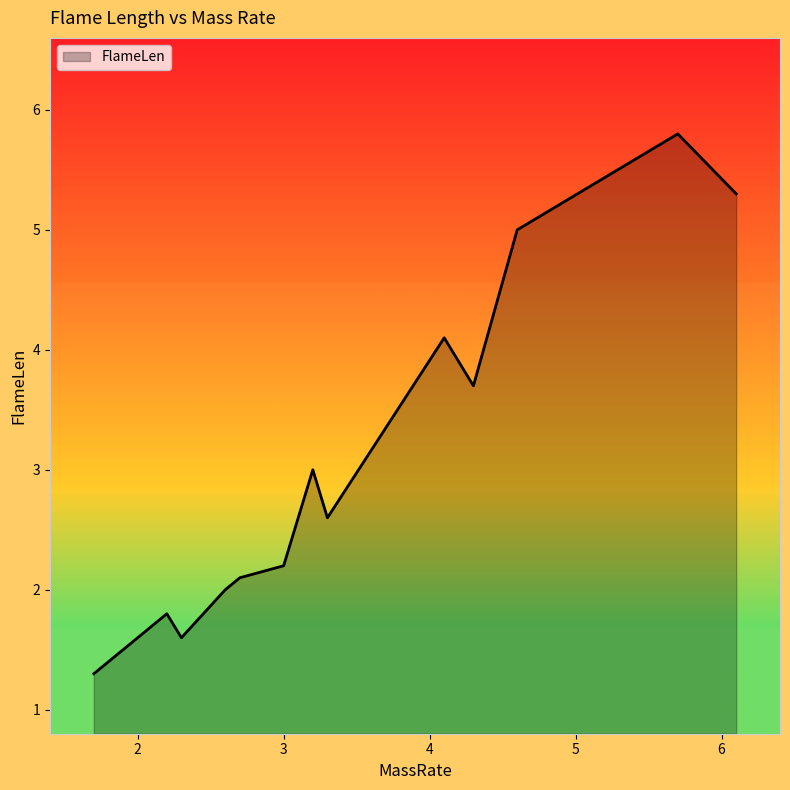

What is the smallest value displayed?

1.3